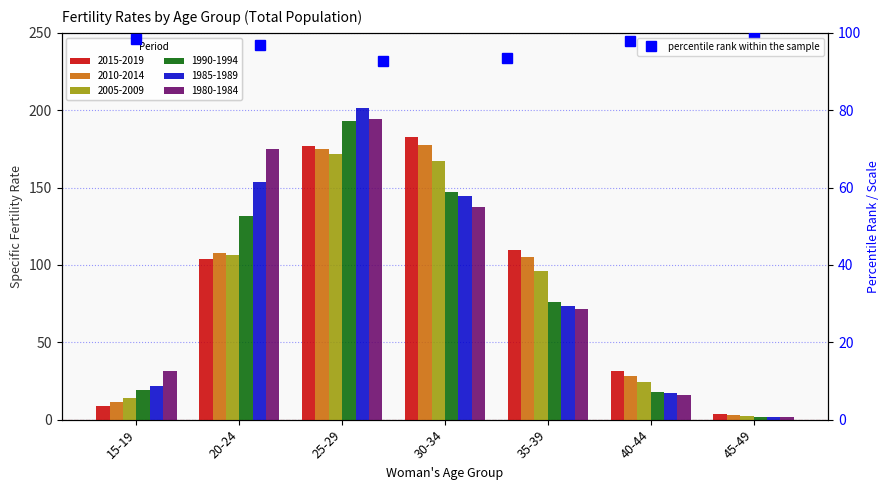

Are the bars horizontal?

No